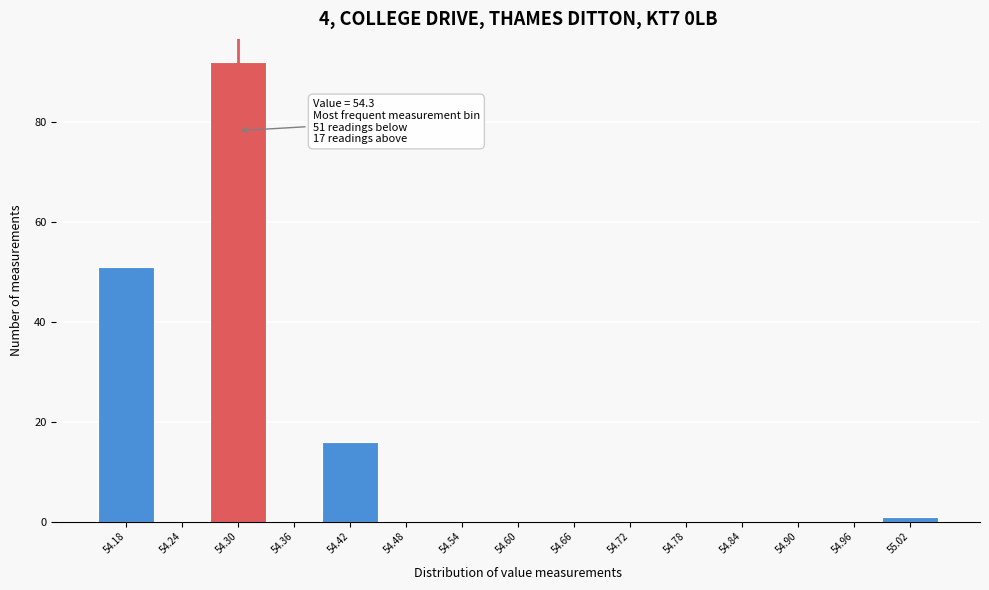

Which range on the x-axis has the tallest bar?

54.27 to 54.33